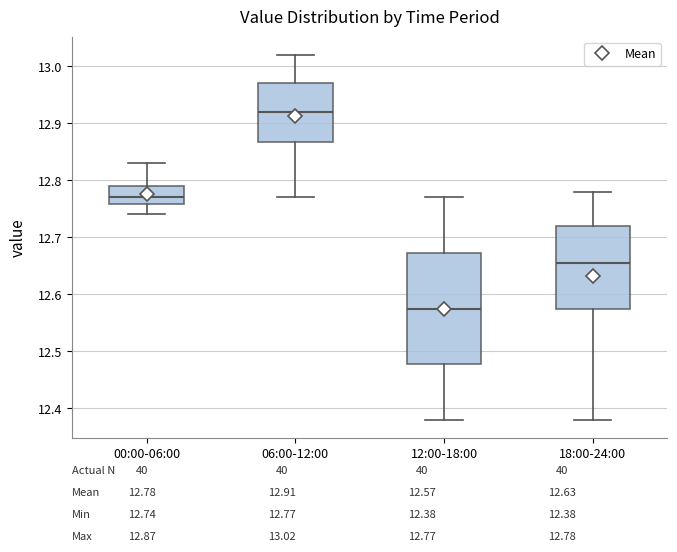

Reading left to right, transcribe this box plot: for each box, give where its median line is, the range the box spans, and where its two whiskers end, as read against the y-axis. The values are not printed on the chart, so give them approximately, as read against the axis.

00:00-06:00: median 12.77, box 12.76 to 12.79, whiskers 12.74 to 12.83
06:00-12:00: median 12.92, box 12.87 to 12.97, whiskers 12.77 to 13.02
12:00-18:00: median 12.58, box 12.48 to 12.67, whiskers 12.38 to 12.77
18:00-24:00: median 12.66, box 12.58 to 12.72, whiskers 12.38 to 12.78